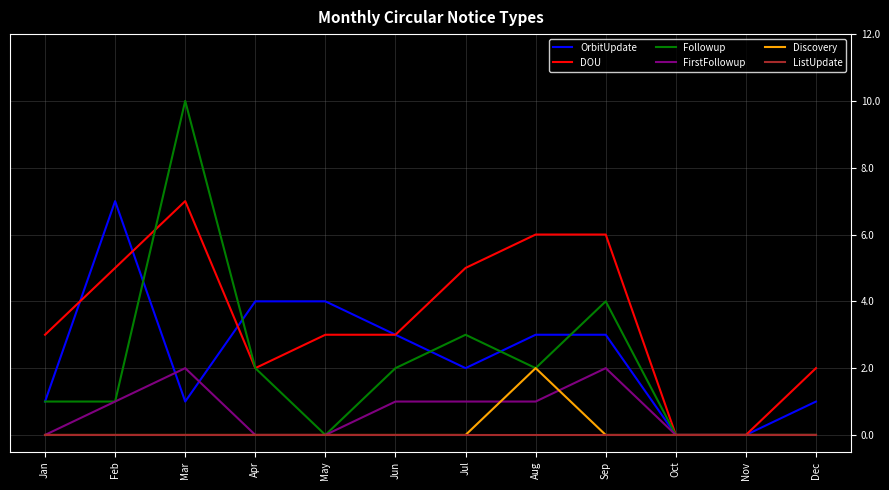

At which category is the sum across all series the highest?

Mar